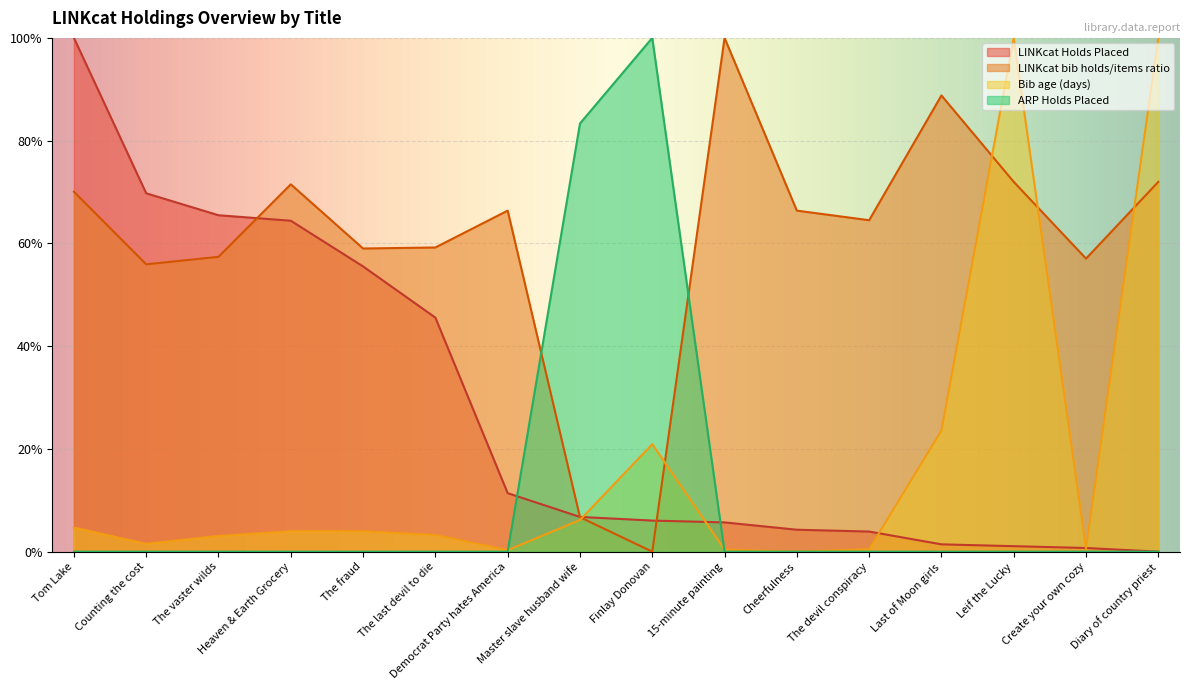

Is the value of Bib age (days) at The vaster wilds greater than the value of LINKcat Holds Placed at The last devil to die?

No